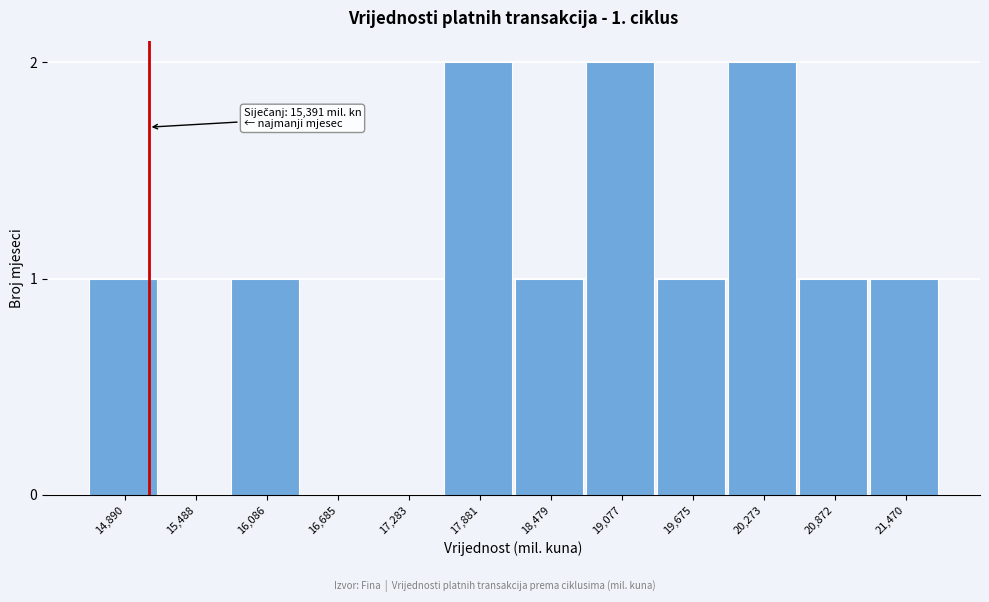

Reading right to left, what are all the values shown in this chart?

21,470=1	20,872=1	20,273=2	19,675=1	19,077=2	18,479=1	17,881=2	17,283=0	16,685=0	16,086=1	15,488=0	14,890=1